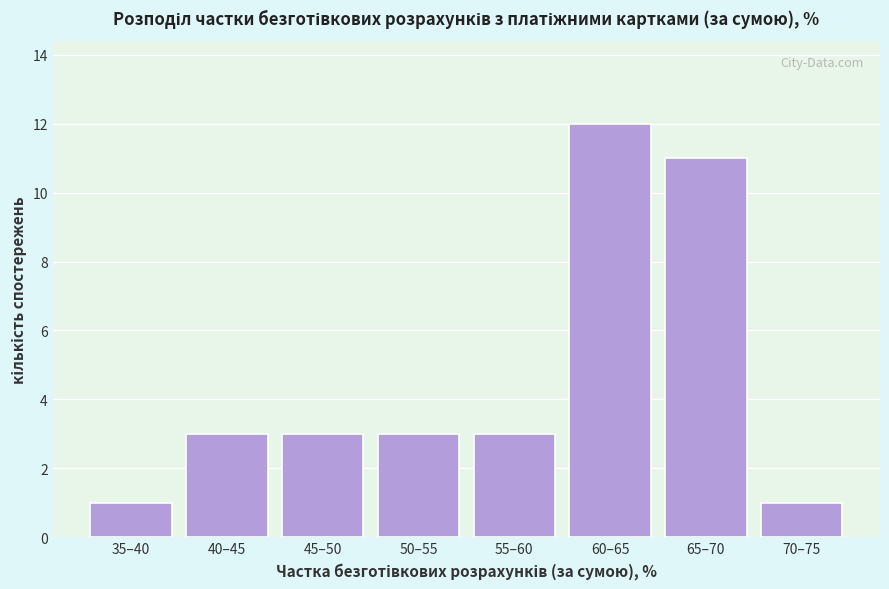

Reading right to left, list all the values displayed in this chart.

70–75=1	65–70=11	60–65=12	55–60=3	50–55=3	45–50=3	40–45=3	35–40=1